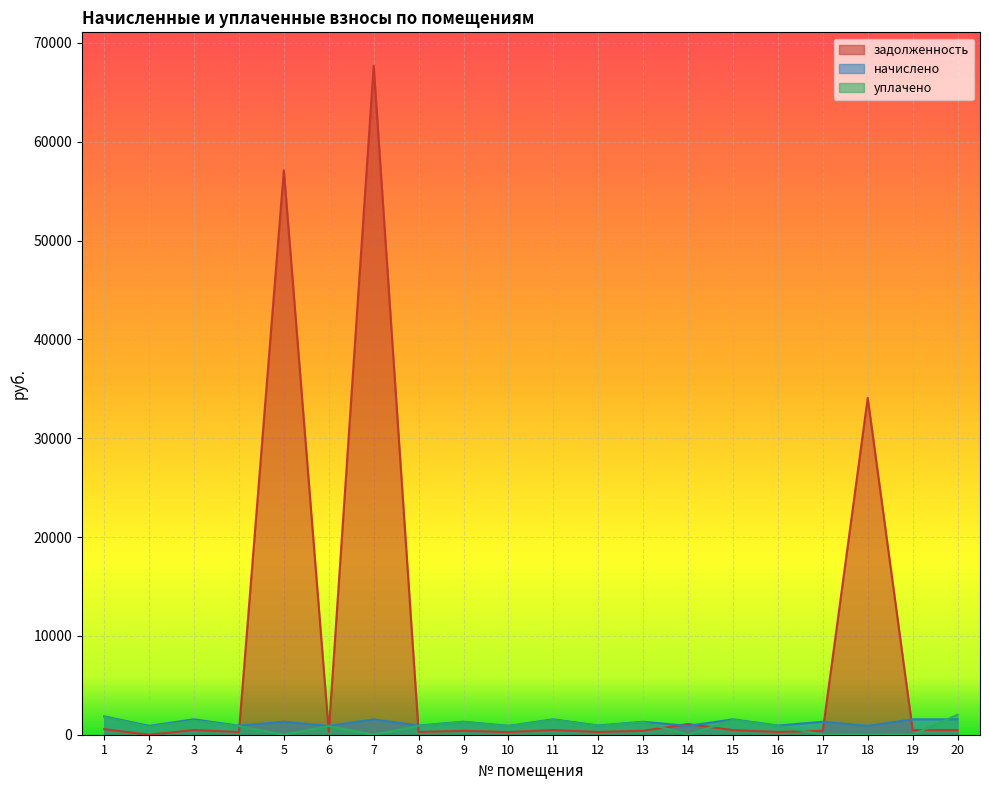

Which series has the widest spread of values?

задолженность